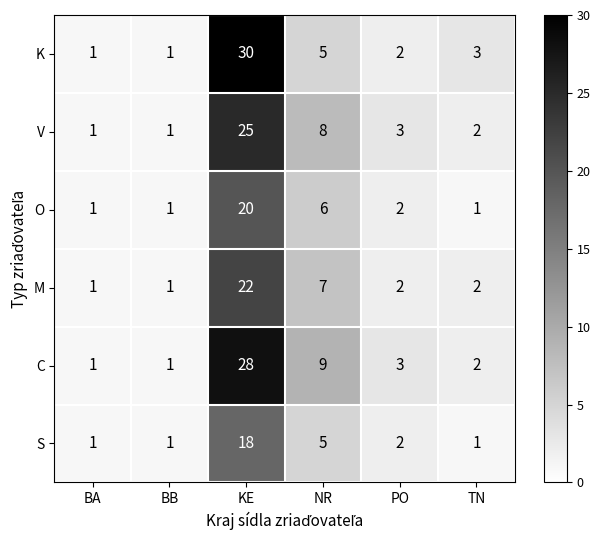

At which label does V first exceed 3?

KE